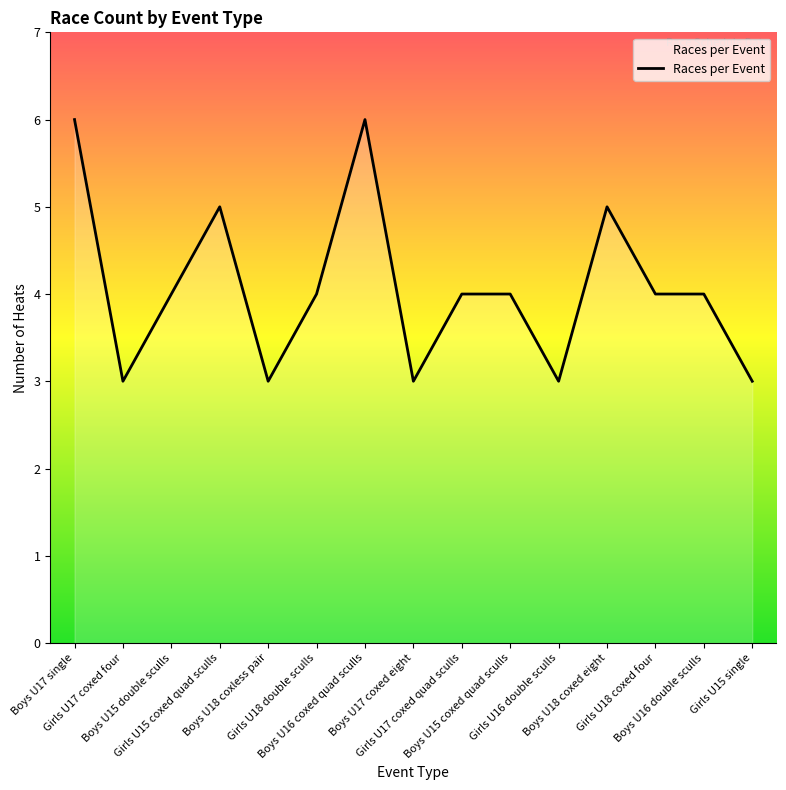

What is the difference between the second highest and minimum values?

3